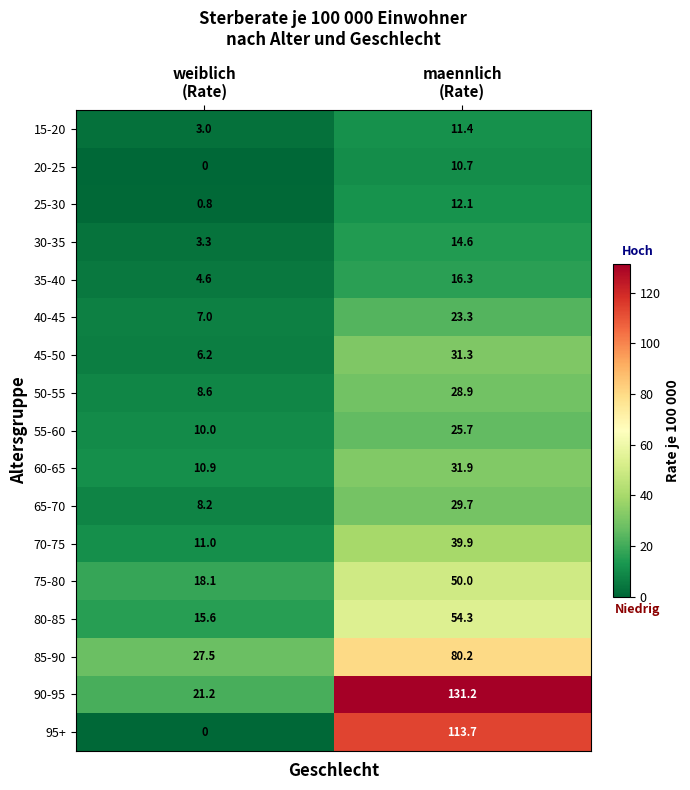

Which series has the widest spread of values?

95+